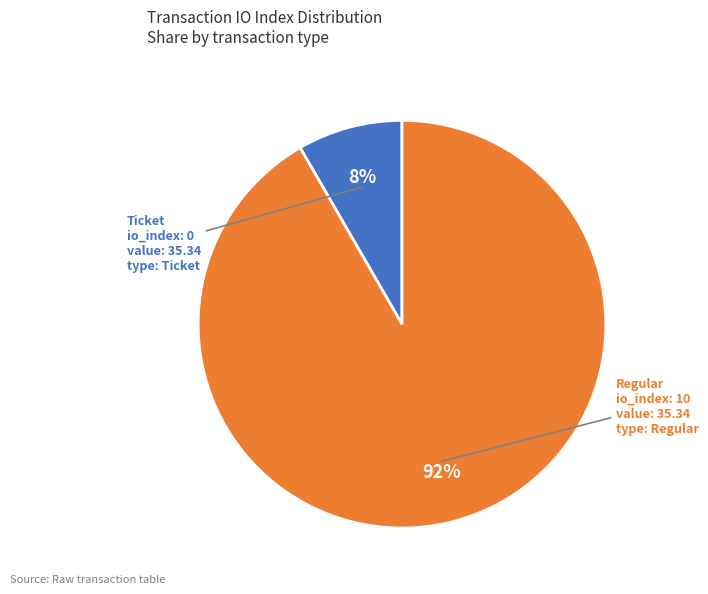

Is there any slice that represents more than half of the pie?

Yes